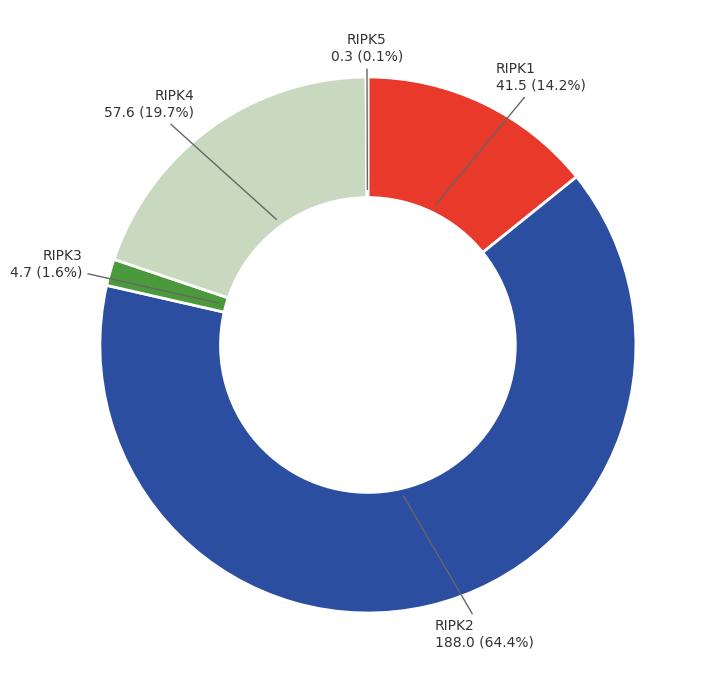

Does RIPK1 account for over 50% of the chart?

No